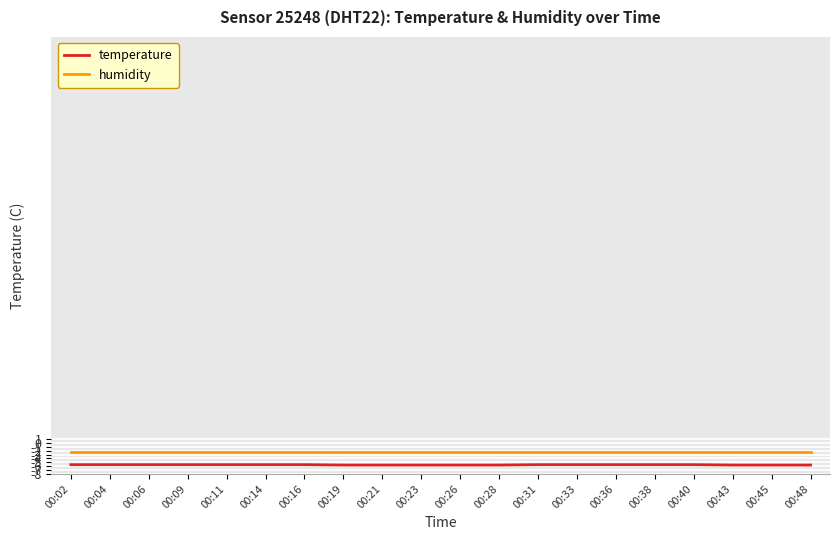

Which series has the widest spread of values?

temperature